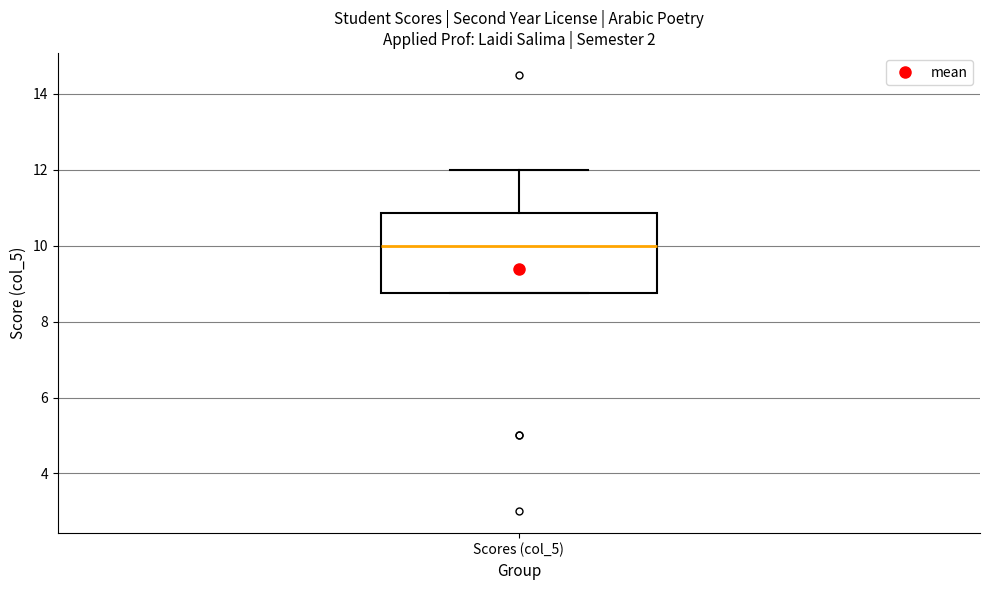

Transcribe this box plot: give where the median line is, the range the box spans, and where the two whiskers end, as read against the y-axis. The values are not printed on the chart, so give them approximately, as read against the axis.

median 10.0, box 8.8 to 10.8, whiskers 8.8 to 12.0